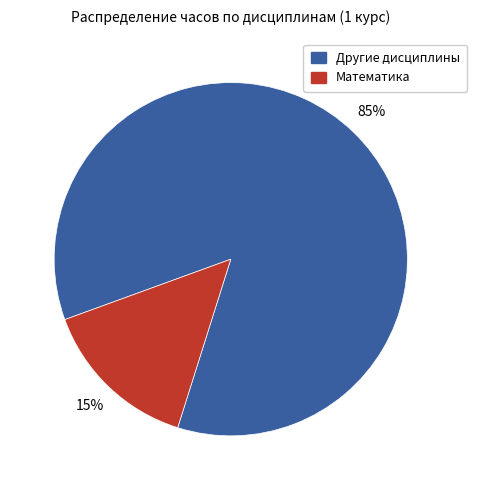

Which category has the smallest portion of the pie?

Математика